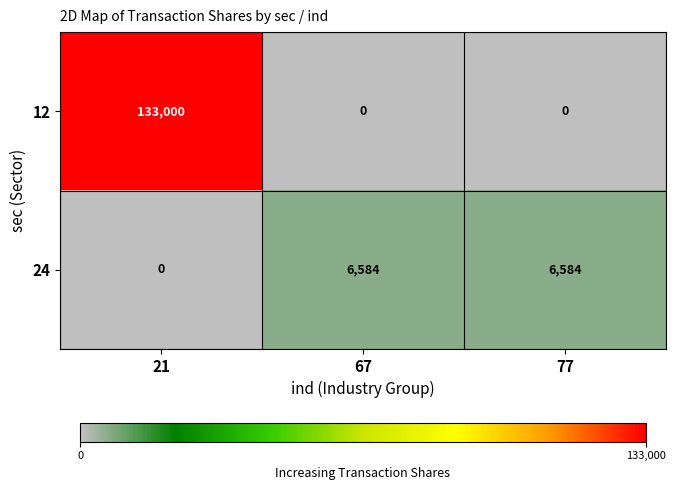

How many series are shown in this chart?

2